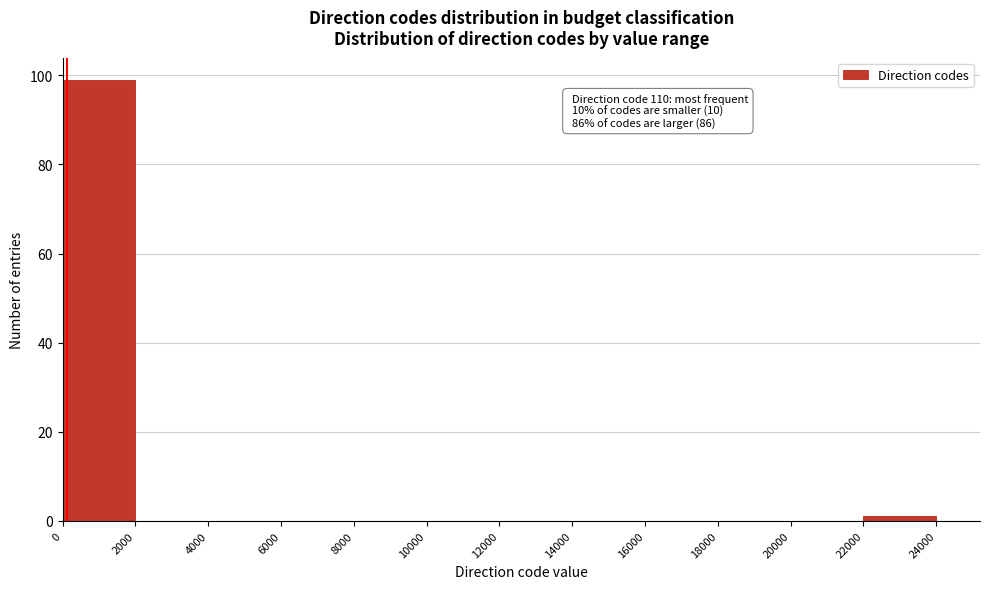

Which range on the x-axis has the tallest bar?

0 to 2000